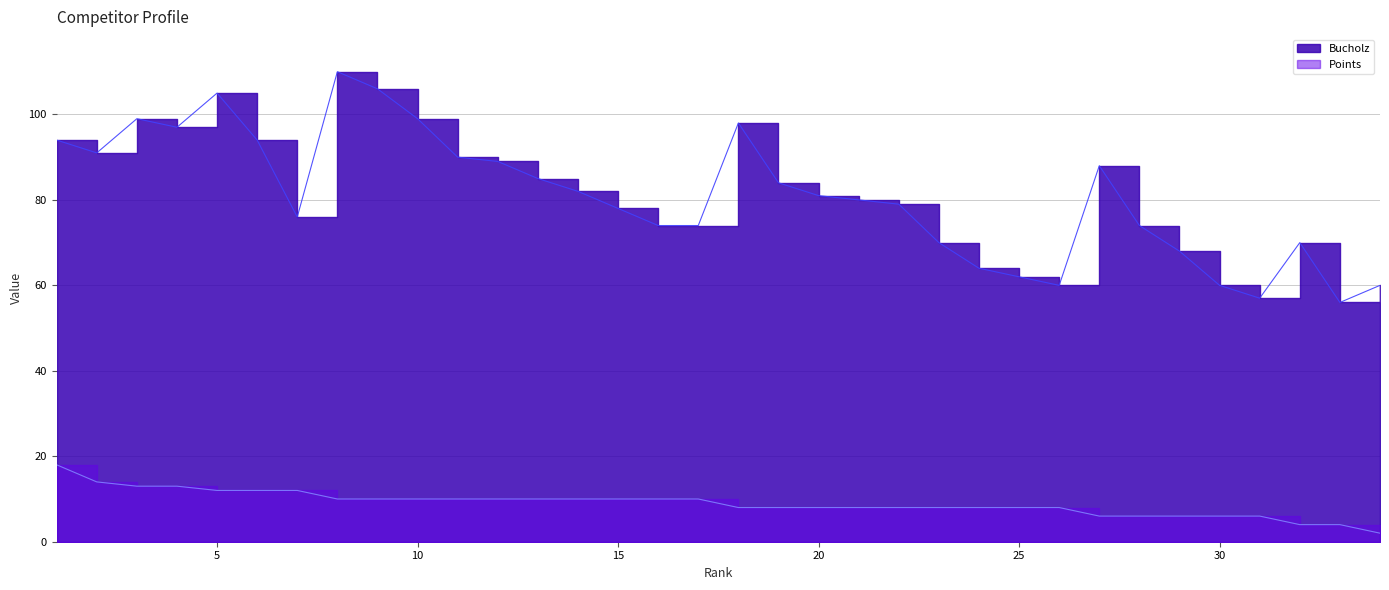

What is the value of the Bucholz point at the 16th from the left?

74